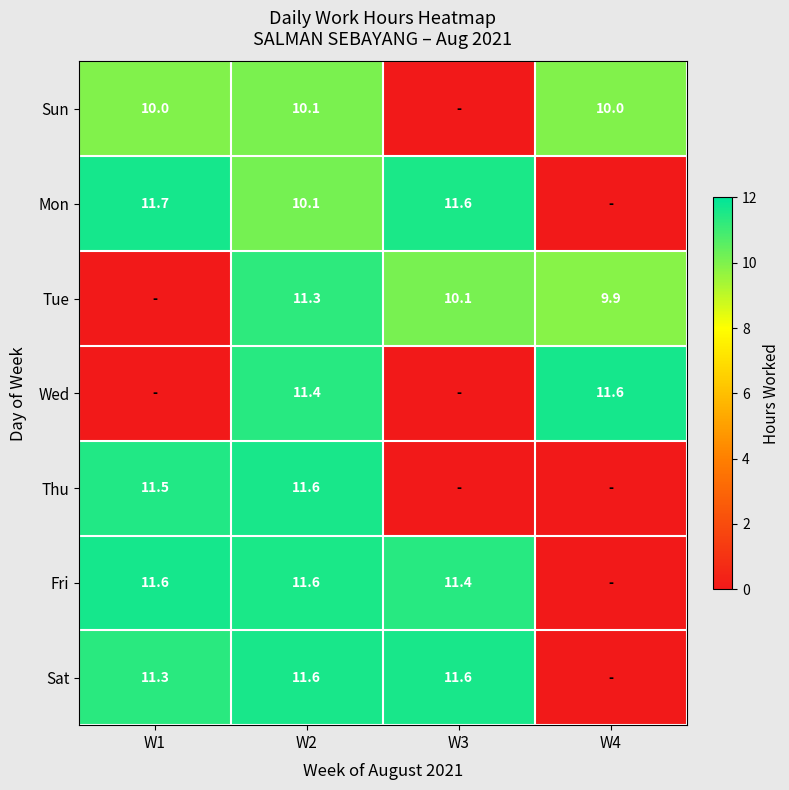

How many categories are shown in the chart?

4